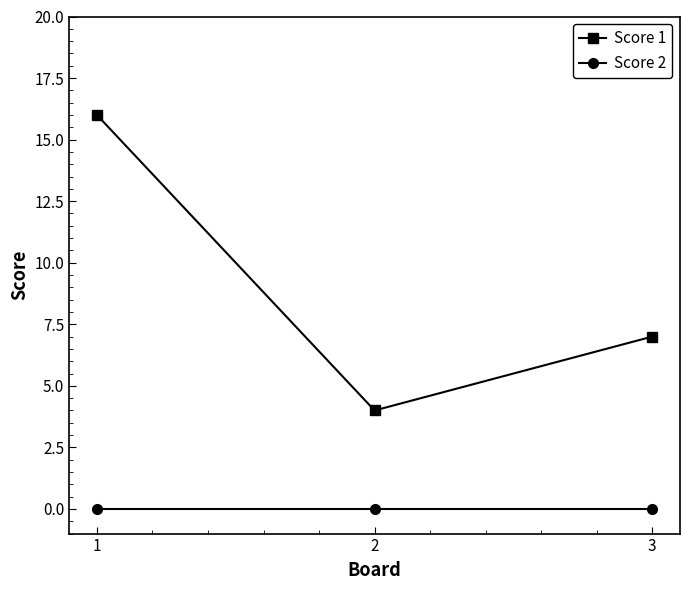

Reading left to right, transcribe all the data shown in this chart.

Score 1: 1=16	2=4	3=7
Score 2: 1=0	2=0	3=0